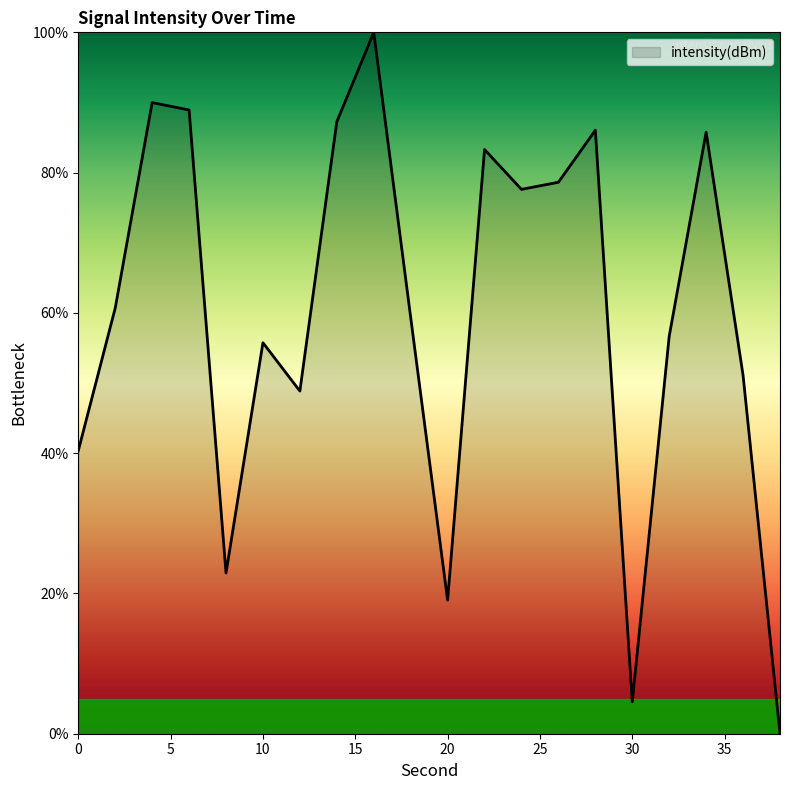

What is the sum of all values?

1196.7